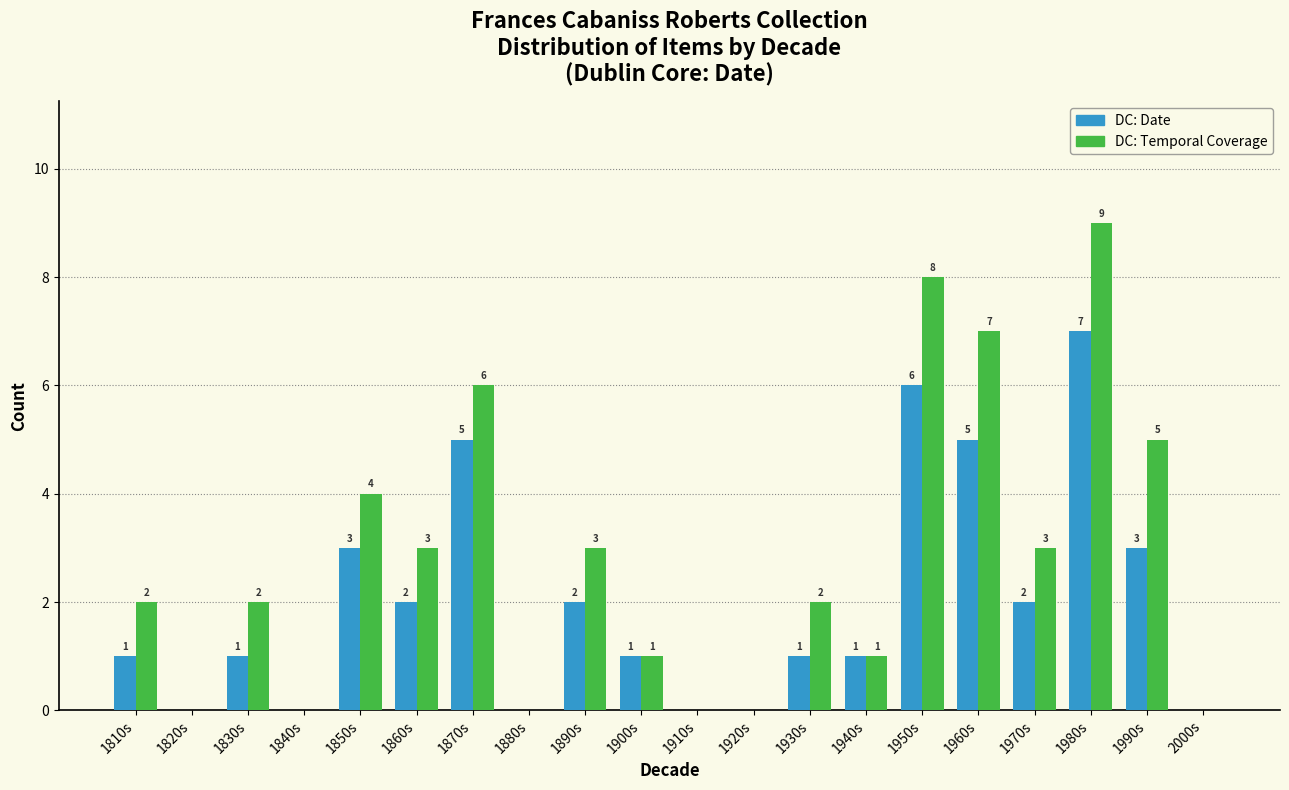

Reading left to right, list all the values displayed in this chart.

DC: Date: 1810s=1	1820s=0	1830s=1	1840s=0	1850s=3	1860s=2	1870s=5	1880s=0	1890s=2	1900s=1	1910s=0	1920s=0	1930s=1	1940s=1	1950s=6	1960s=5	1970s=2	1980s=7	1990s=3	2000s=0
DC: Temporal Coverage: 1810s=2	1820s=0	1830s=2	1840s=0	1850s=4	1860s=3	1870s=6	1880s=0	1890s=3	1900s=1	1910s=0	1920s=0	1930s=2	1940s=1	1950s=8	1960s=7	1970s=3	1980s=9	1990s=5	2000s=0